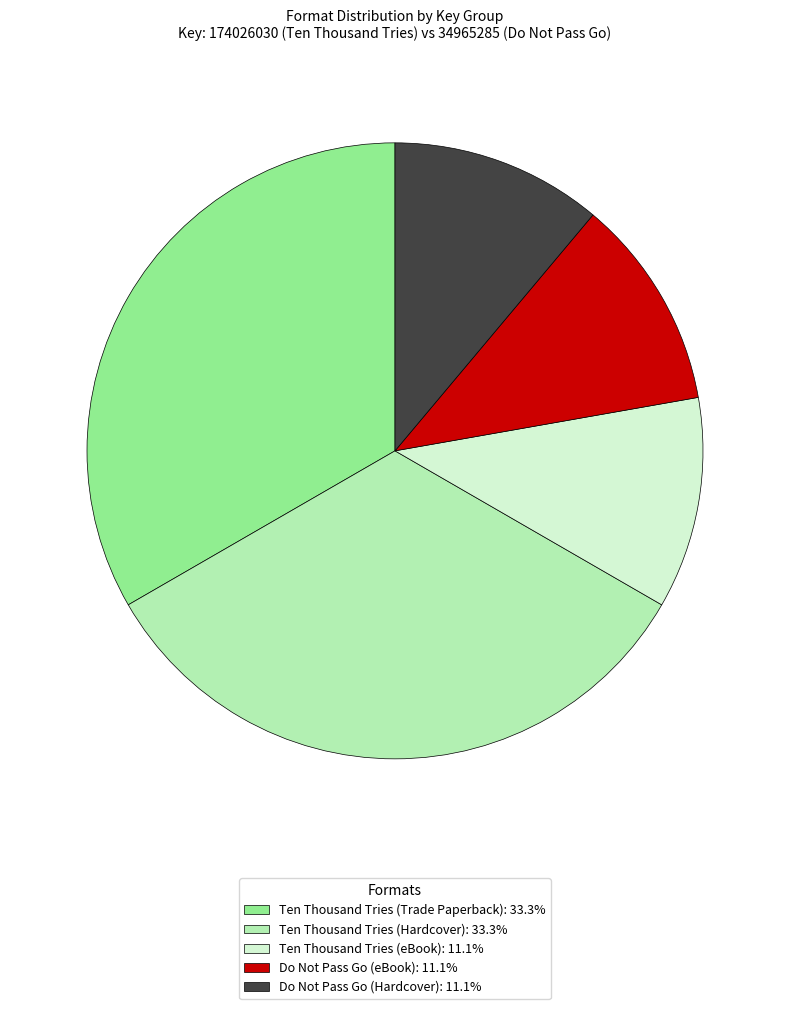

Is Ten Thousand Tries (eBook): 11.1% the majority of the pie?

No